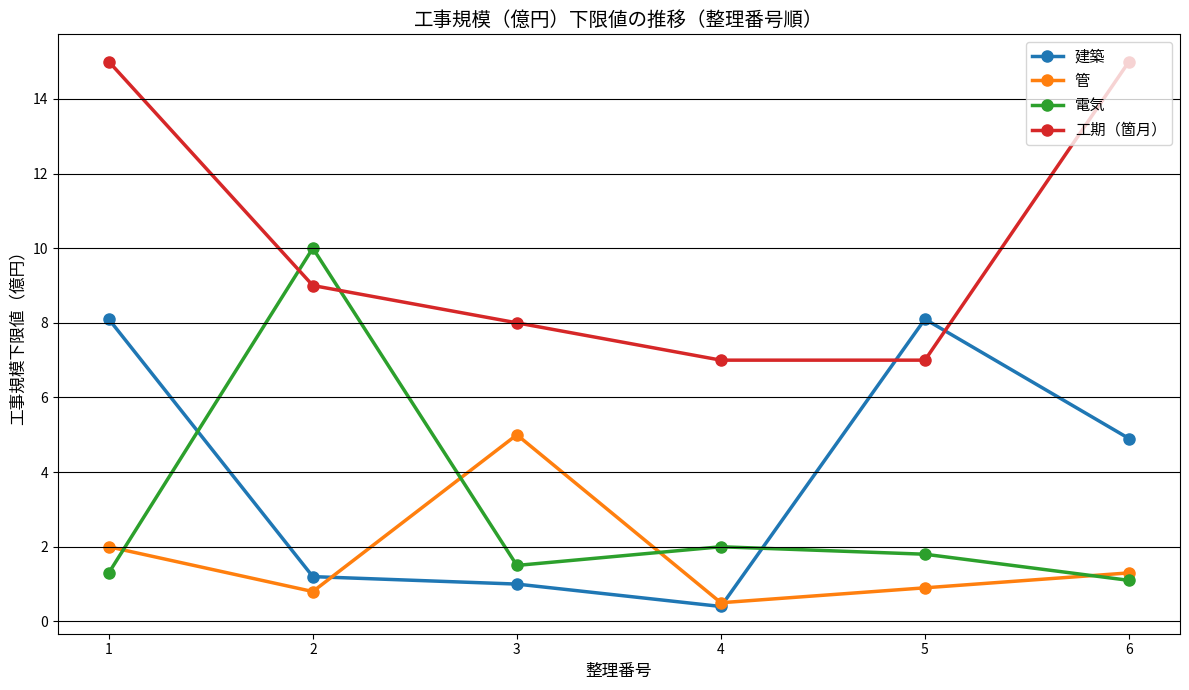

Does the chart have visible grid lines?

Yes